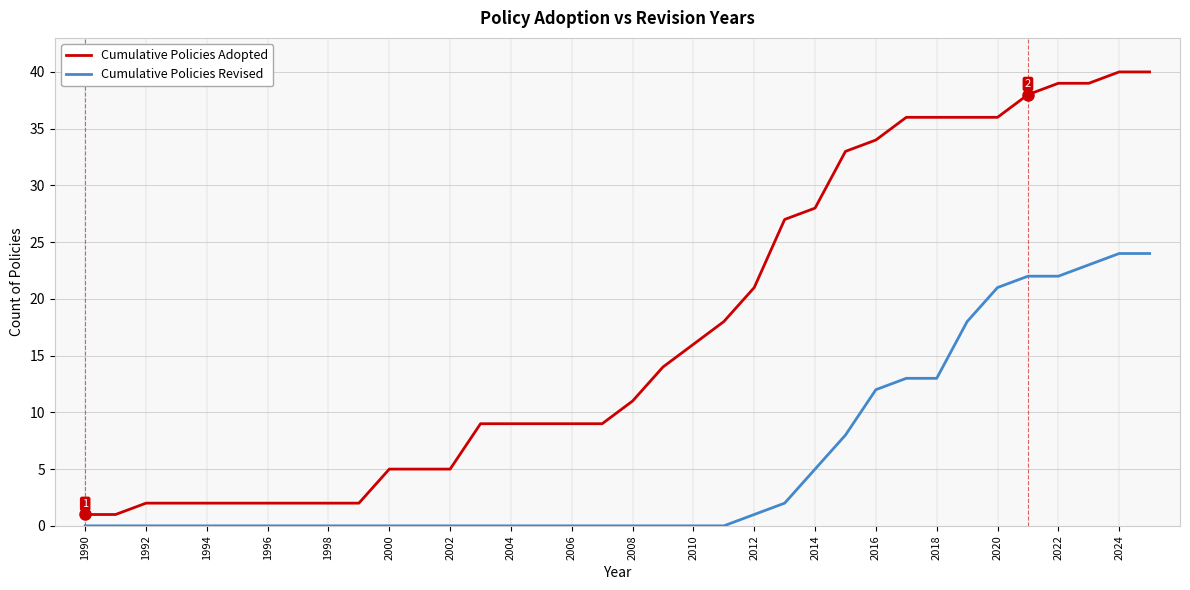

List the series in order of their overall mean, lowest first.

Cumulative Policies Revised, Cumulative Policies Adopted